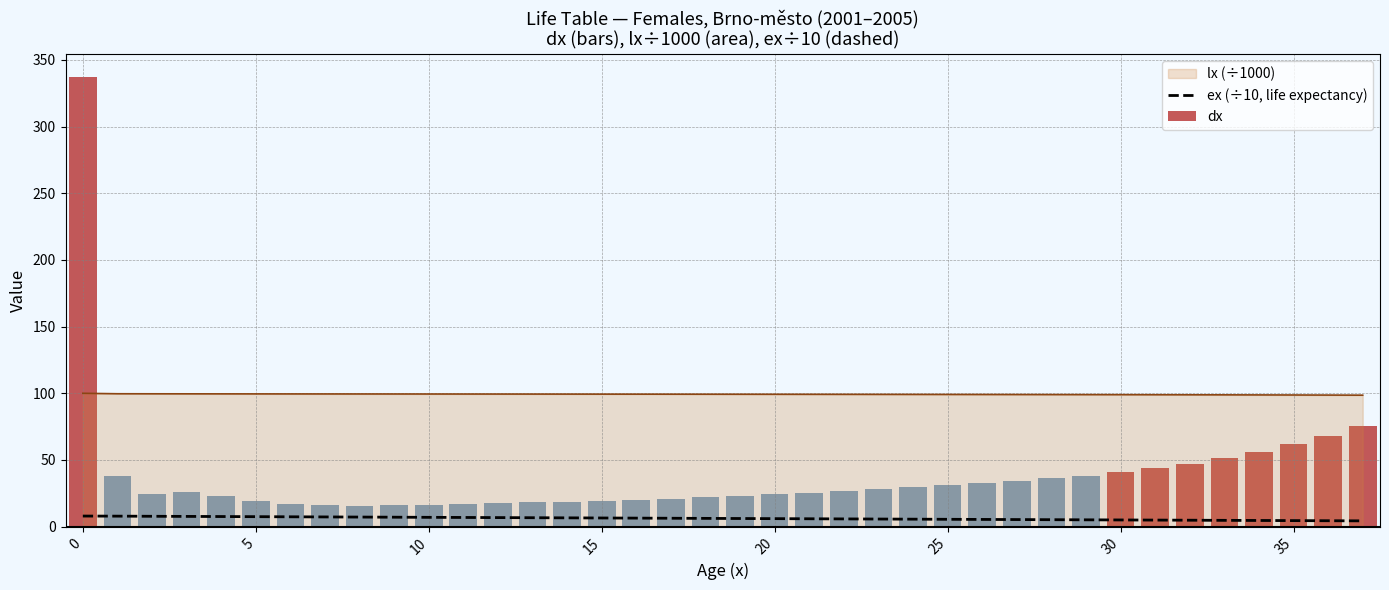

True or false: ex (÷10, life expectancy) and lx (÷1000) cross at least once.

False